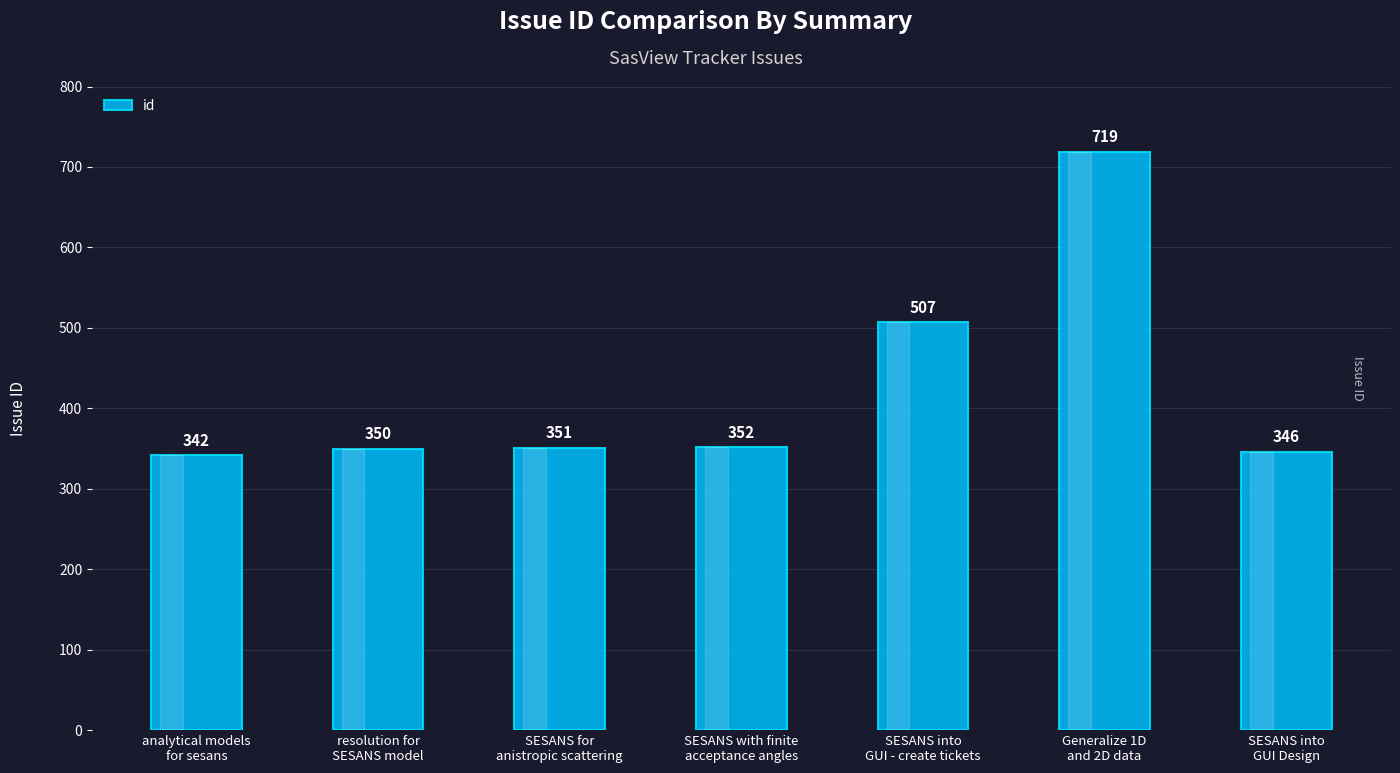

Rank the categories by value from lowest to highest.

analytical models
for sesans, SESANS into
GUI Design, resolution for
SESANS model, SESANS for
anistropic scattering, SESANS with finite
acceptance angles, SESANS into
GUI - create tickets, Generalize 1D
and 2D data